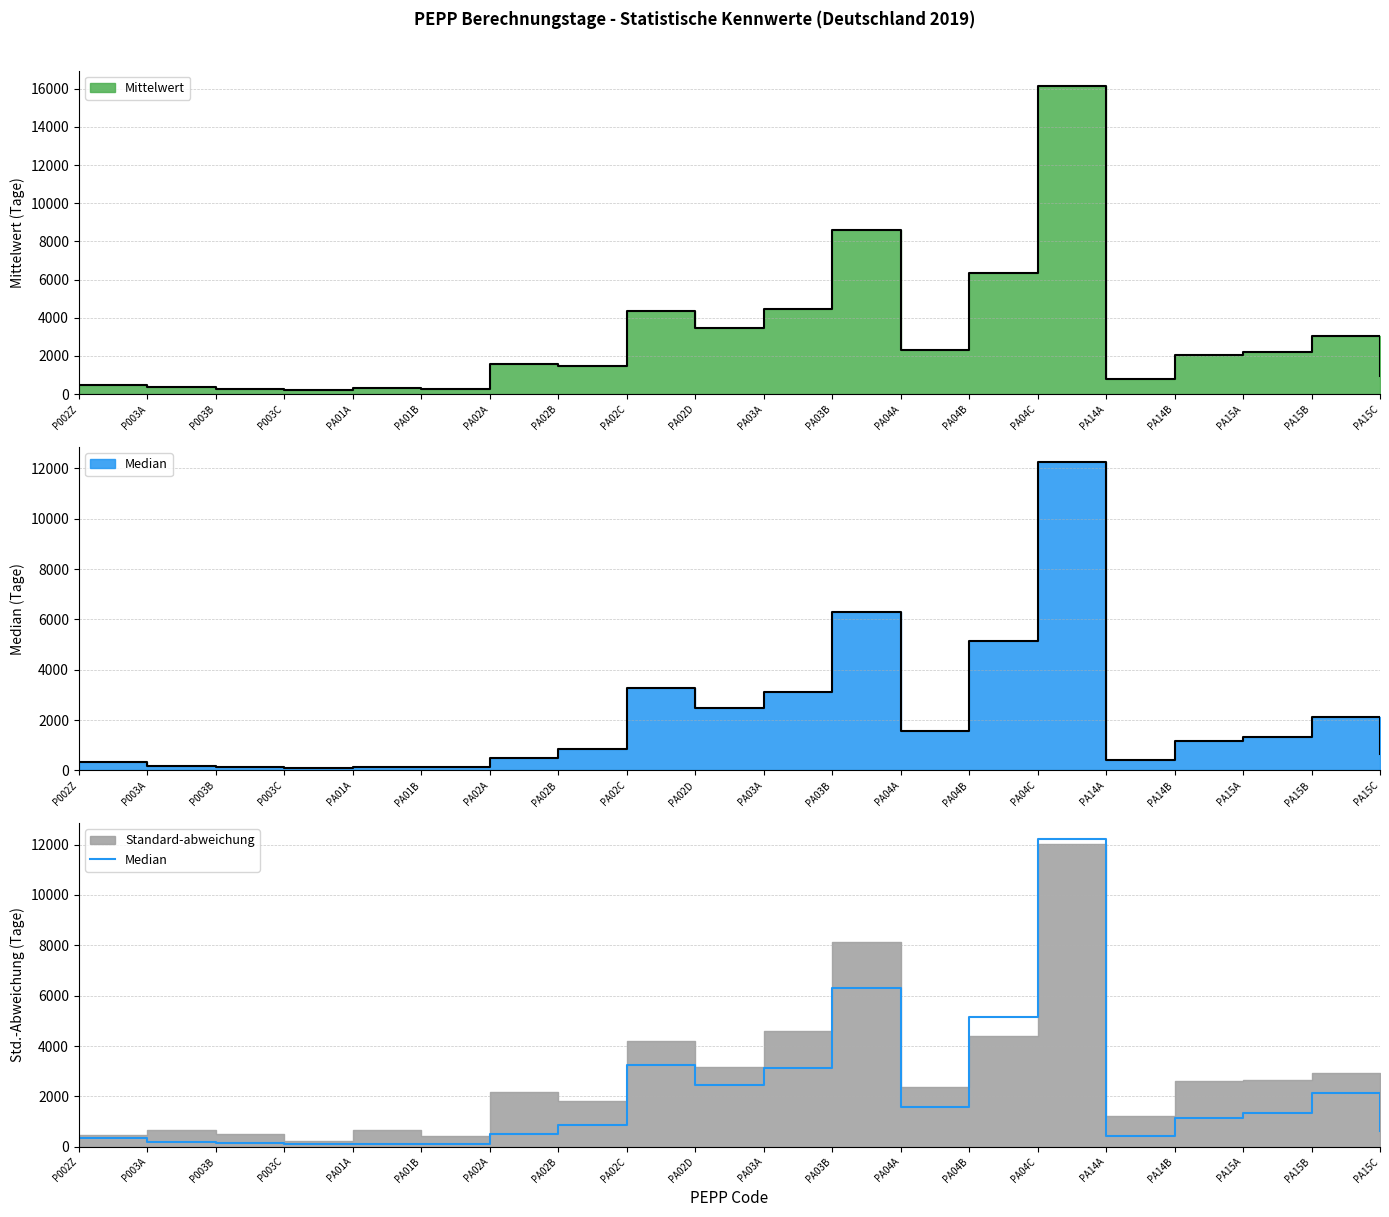

What is the sum of the values at PA04C and PA03A?

15354.0